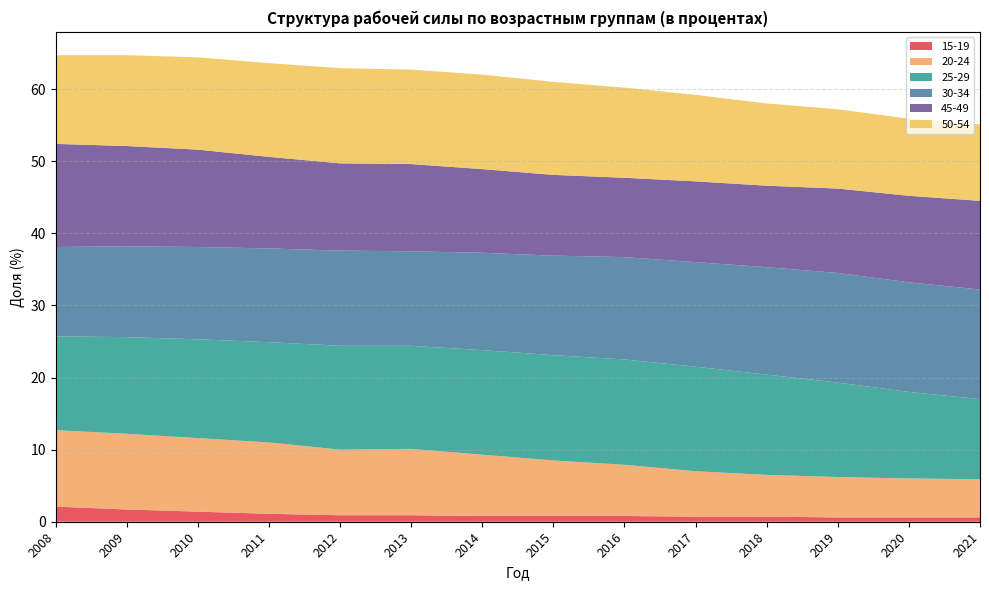

Reading left to right, what are all the values shown in this chart?

15-19: 2.1	1.7	1.4	1.1	0.9	0.9	0.8	0.8	0.8	0.7	0.7	0.6	0.6	0.6
20-24: 10.6	10.5	10.2	9.9	9.1	9.2	8.5	7.7	7.1	6.3	5.8	5.6	5.4	5.3
25-29: 13.0	13.4	13.7	13.9	14.4	14.3	14.5	14.6	14.6	14.5	13.9	13.1	12.0	11.1
30-34: 12.4	12.6	12.8	13.0	13.2	13.1	13.5	13.8	14.2	14.5	14.9	15.2	15.2	15.2
45-49: 14.3	13.9	13.5	12.7	12.1	12.1	11.6	11.2	11.0	11.2	11.3	11.7	12.0	12.3
50-54: 12.3	12.6	12.8	13.0	13.2	13.1	13.1	12.9	12.5	12.0	11.4	11.0	10.7	10.6